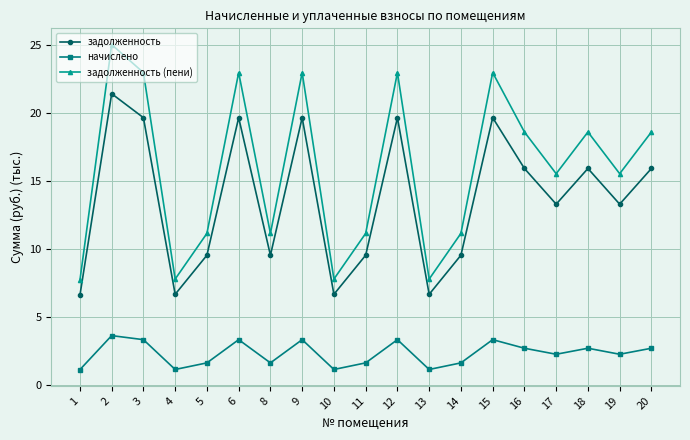

True or false: задолженность (пени) has a value of 25.1 at 2.

True